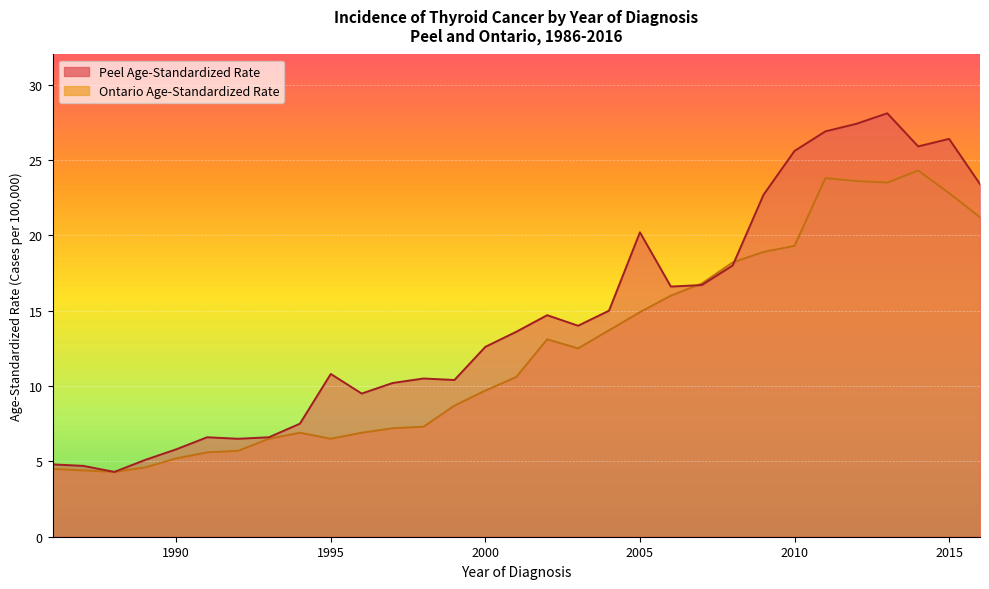

What is the minimum value shown in the chart?

4.3